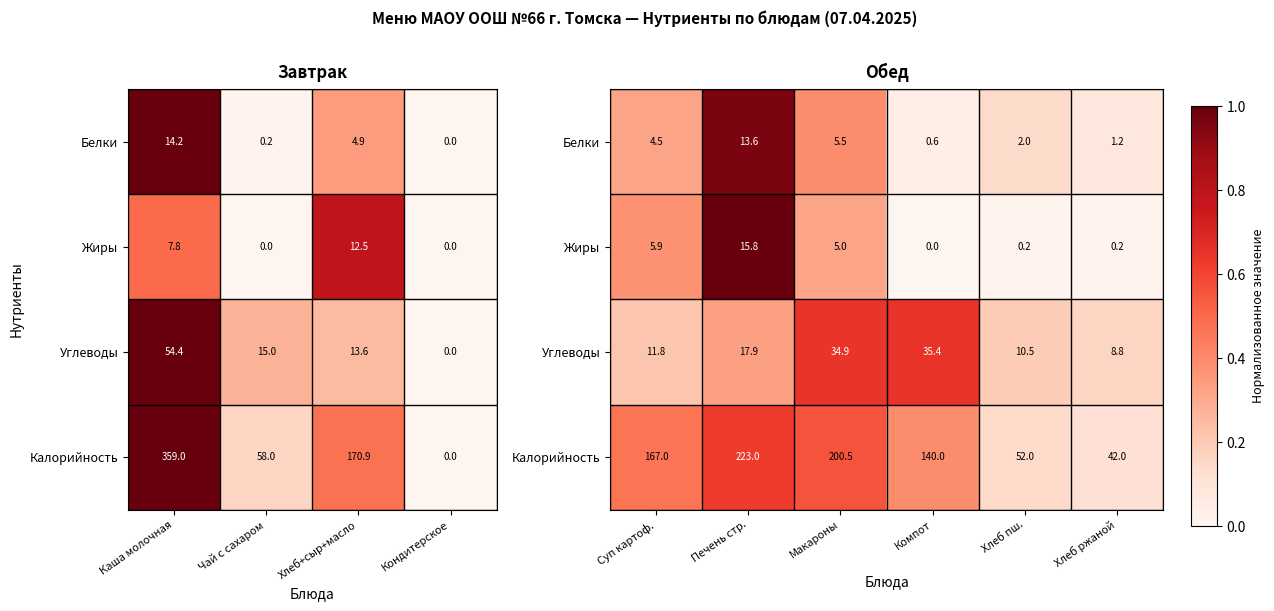

The value of Углеводы at Макароны is 0.2. True or false?

False